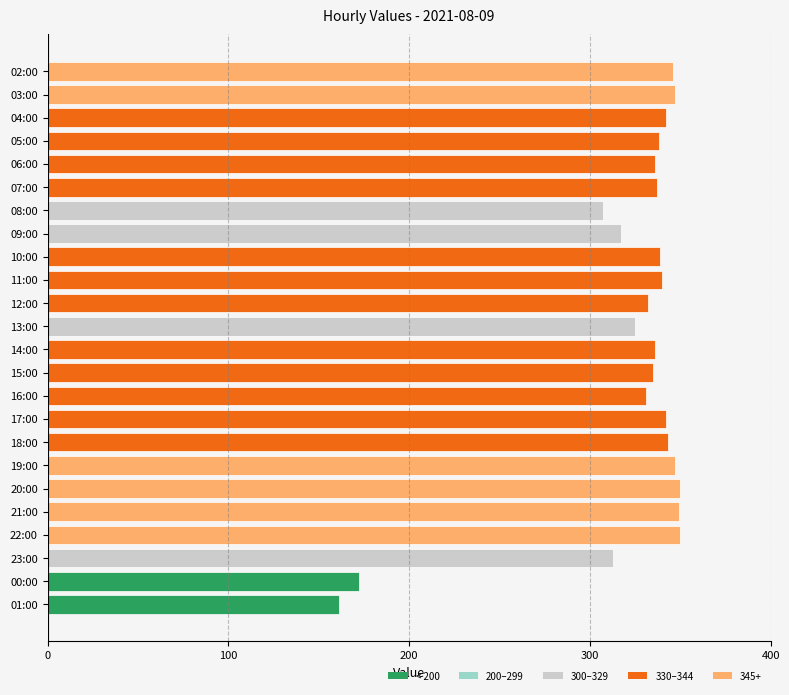

At which category does the chart reach its minimum across all series?

01:00